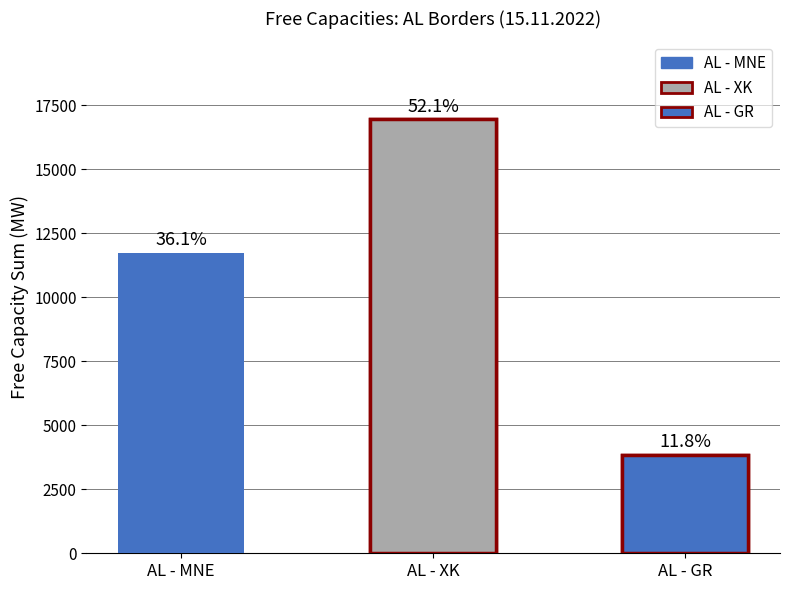

Count the values in the range 3834 to 16940.

3